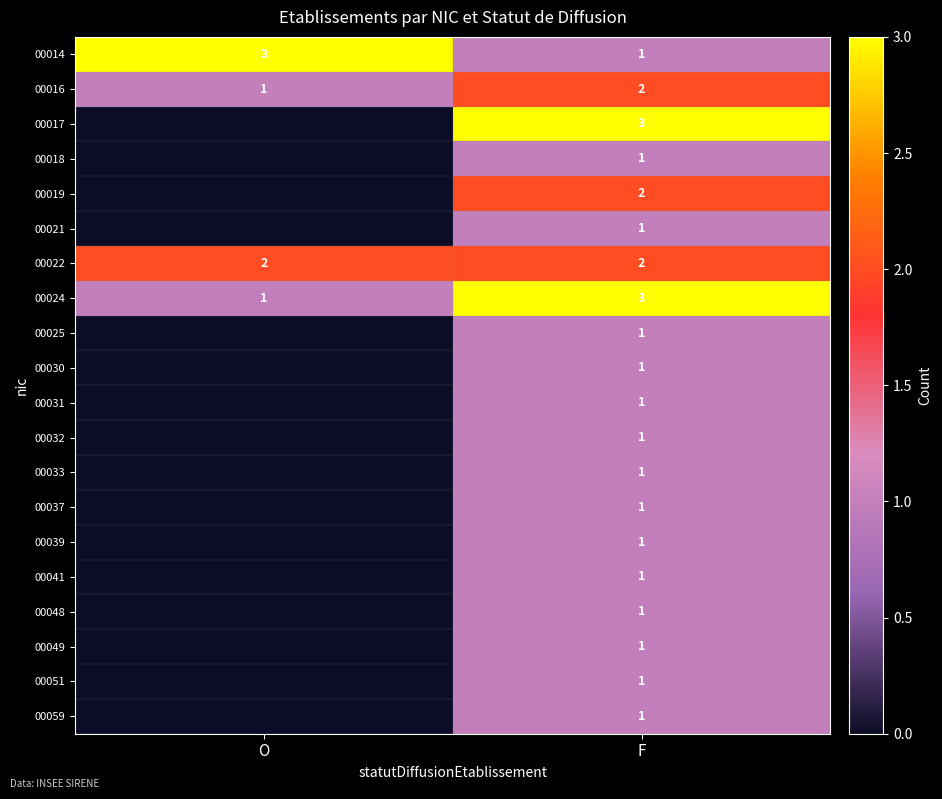

Where is 00024 nearest to the value 2?

O